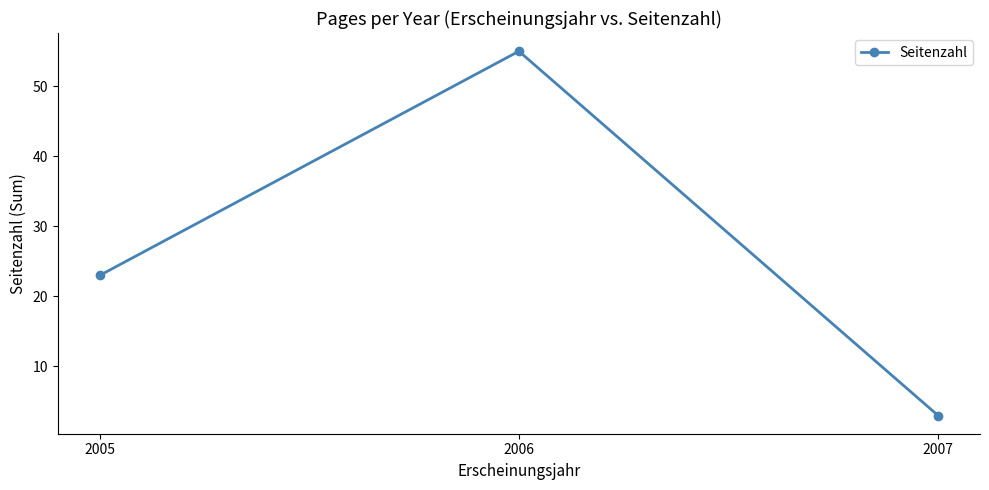

Which label corresponds to the smallest value in the chart?

2007